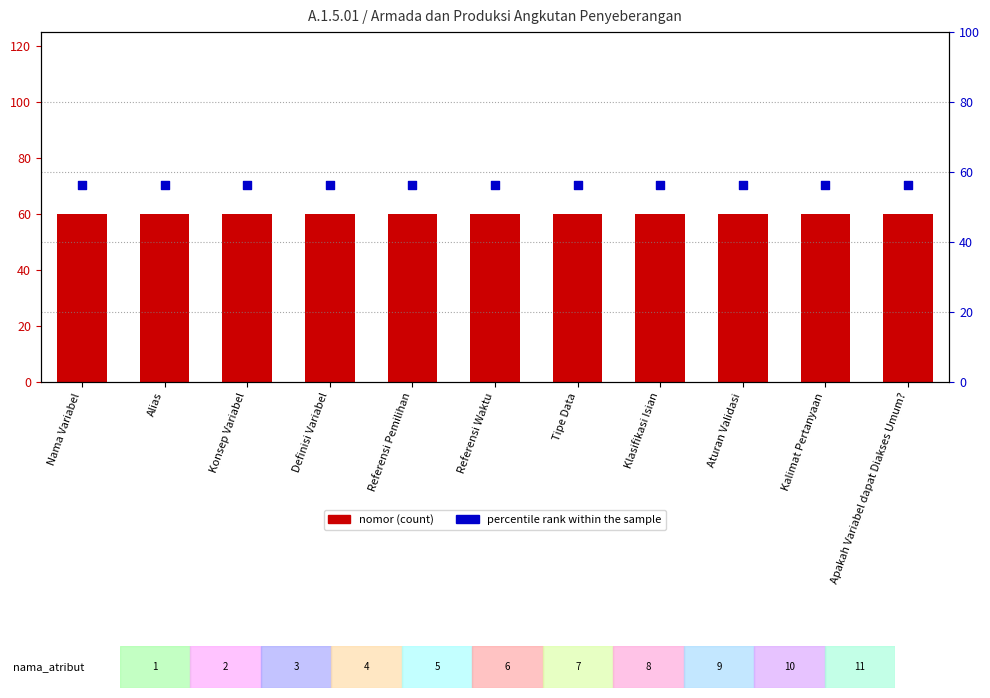

Is the value of nomor at Alias greater than the value of percentile rank within the sample at Konsep Variabel?

Yes